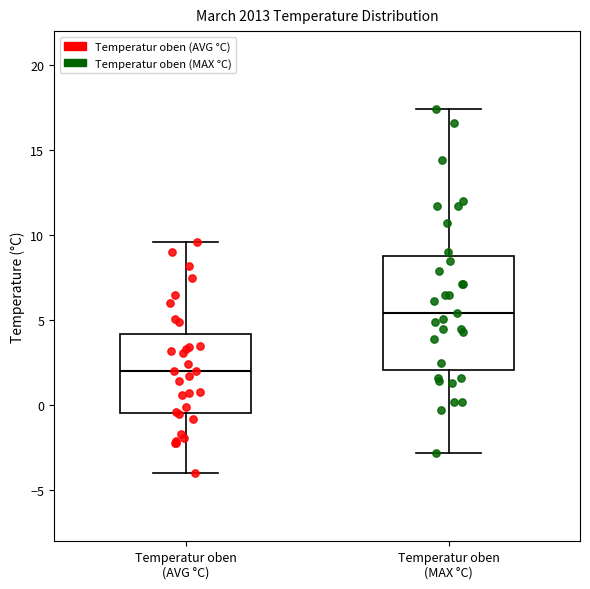

Comparing the boxes themselves (not the whiskers), which one is the tallest?

Temperatur oben (MAX °C)